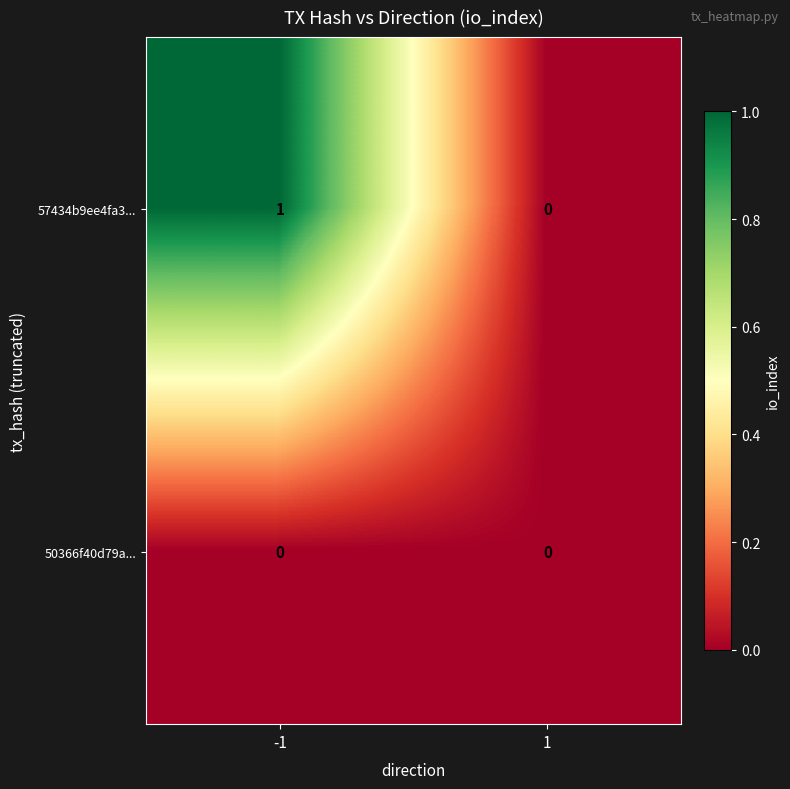

Which series has the largest total across all categories?

57434b9ee4fa3...